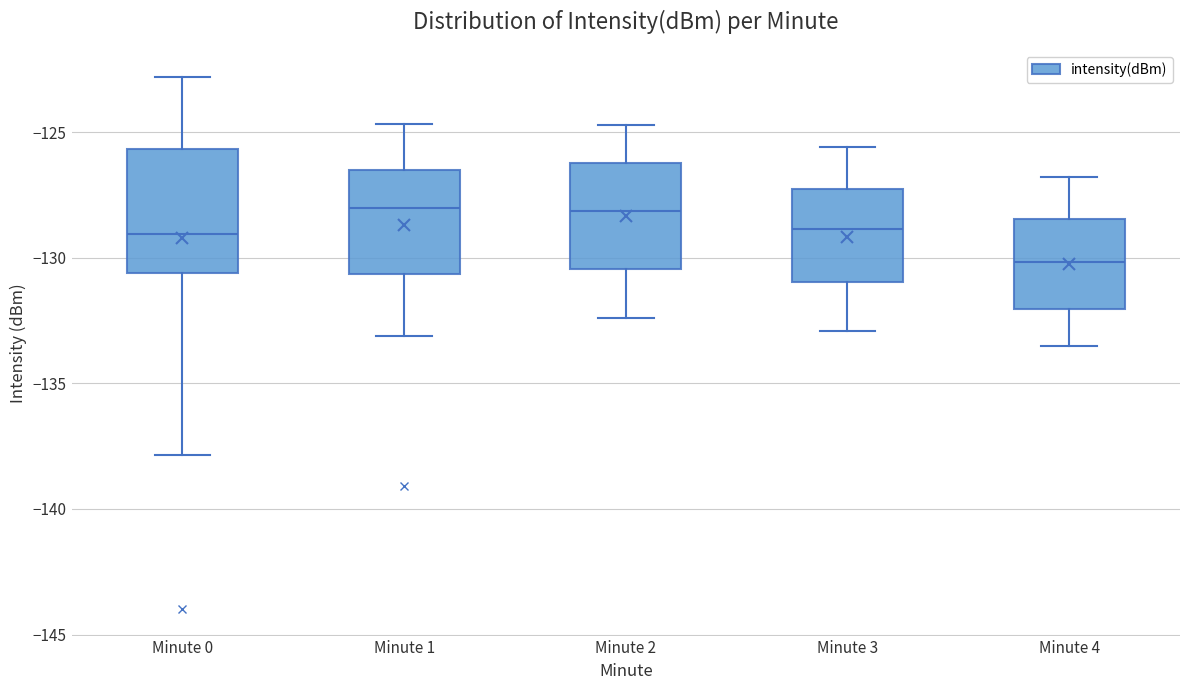

Reading left to right, transcribe this box plot: for each box, give where its median line is, the range the box spans, and where its two whiskers end, as read against the y-axis. The values are not printed on the chart, so give them approximately, as read against the axis.

Minute 0: median -129.0, box -130.5 to -125.5, whiskers -138.0 to -123.0
Minute 1: median -128.0, box -130.5 to -126.5, whiskers -133.0 to -124.5
Minute 2: median -128.0, box -130.5 to -126.0, whiskers -132.5 to -124.5
Minute 3: median -129.0, box -131.0 to -127.0, whiskers -133.0 to -125.5
Minute 4: median -130.0, box -132.0 to -128.5, whiskers -133.5 to -127.0